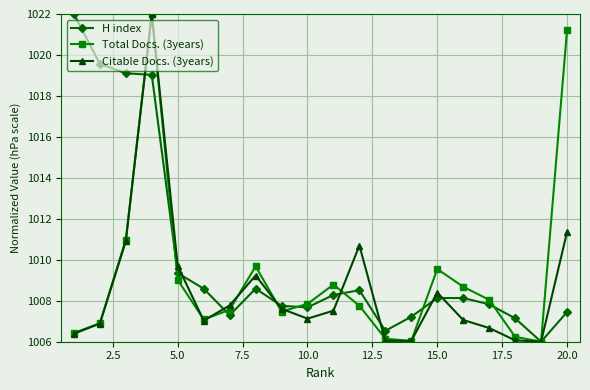

What is the minimum value for H index?

1006.0